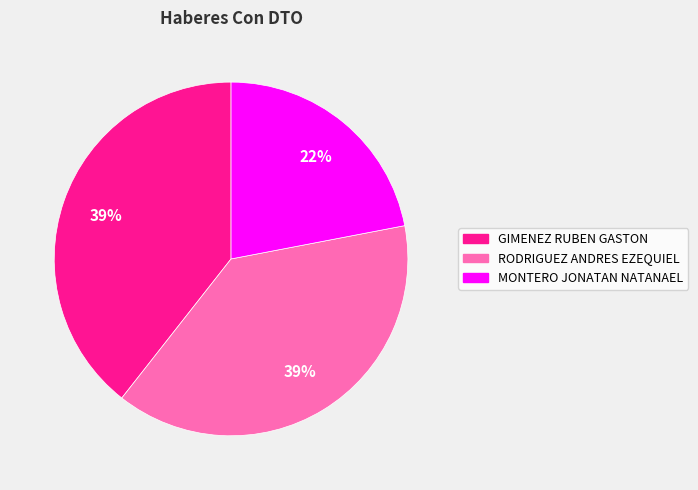

Approximately how many times larger is the value at GIMENEZ RUBEN GASTON compared to MONTERO JONATAN NATANAEL?

1.8